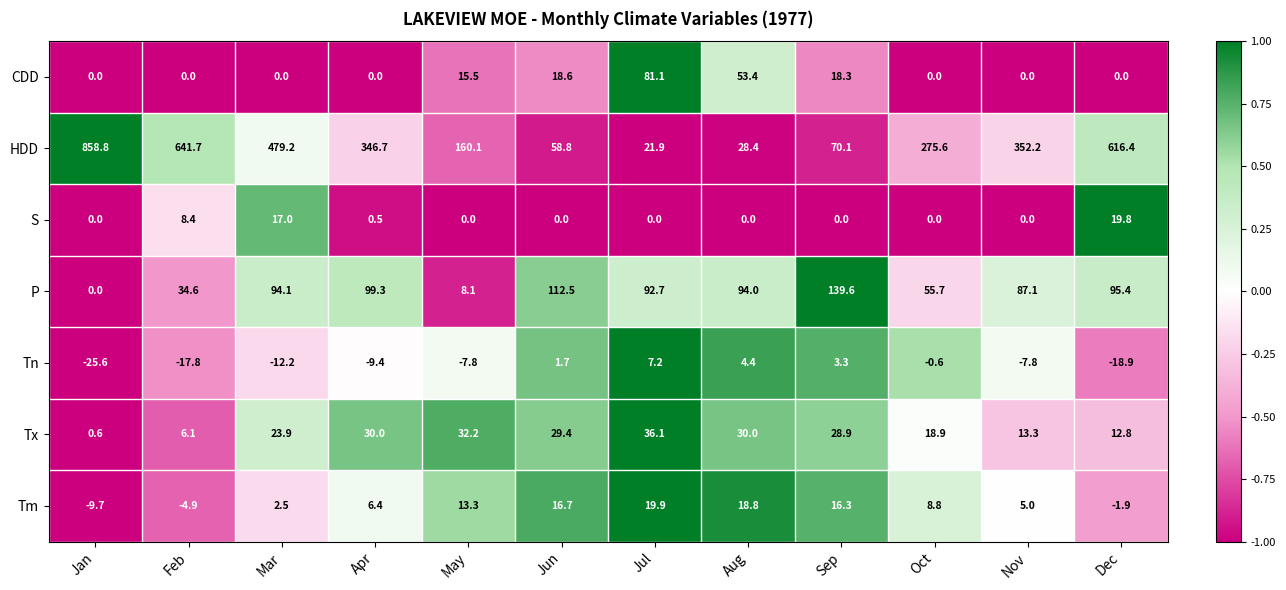

What is the minimum value shown in the chart?

-25.6